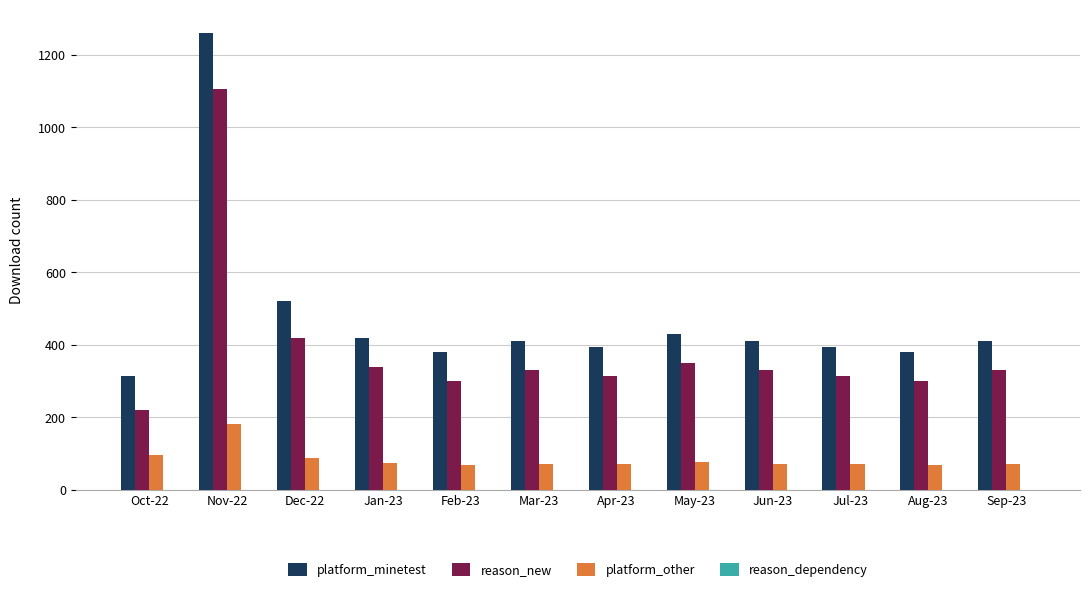

The value of reason_new at Mar-23 is 330. True or false?

True